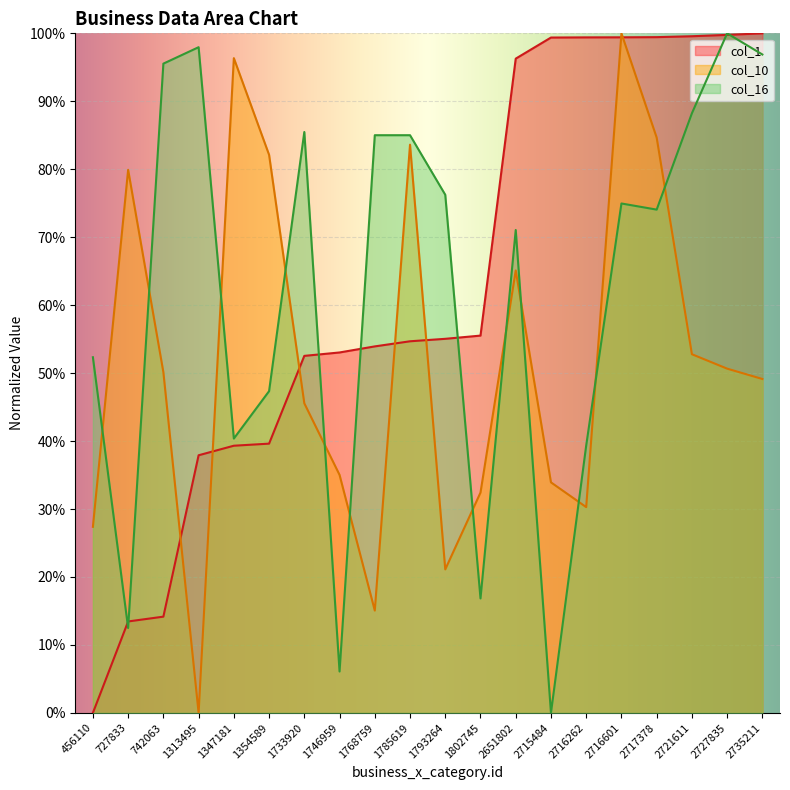

What is the sum of all col_10 values?

10.4